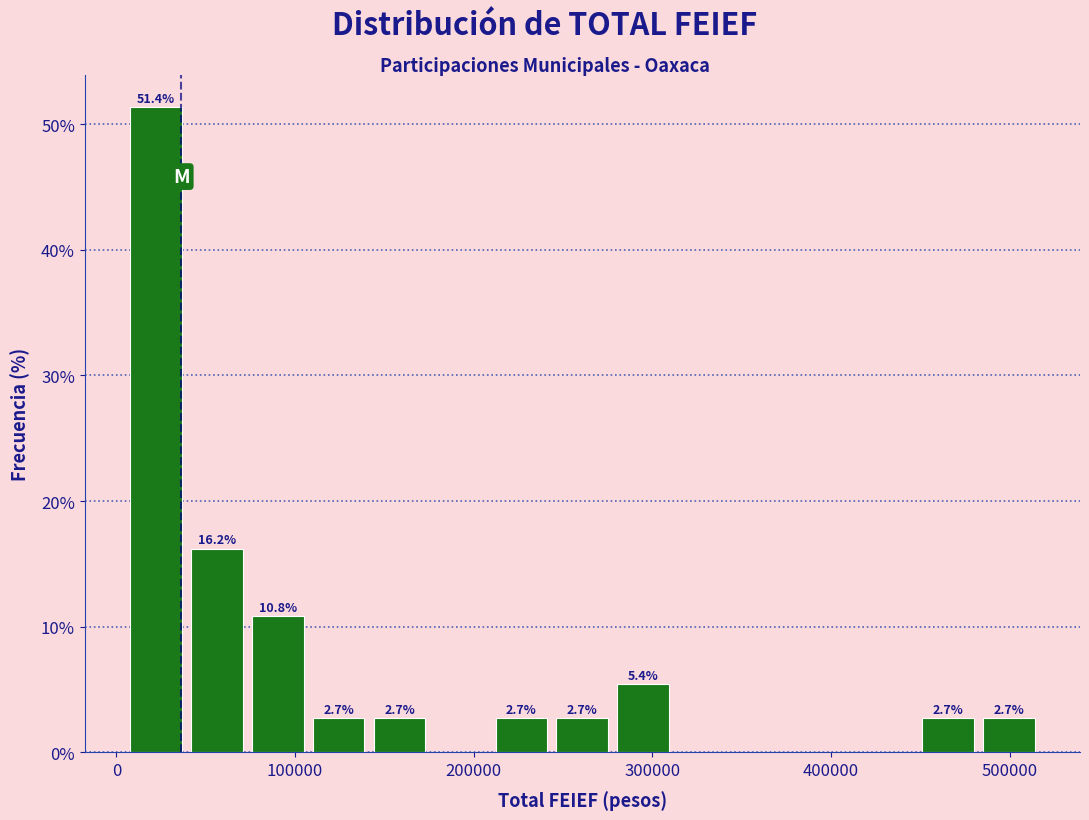

Read against the x-axis, roughly where is the centre of the tallest bar?

20000